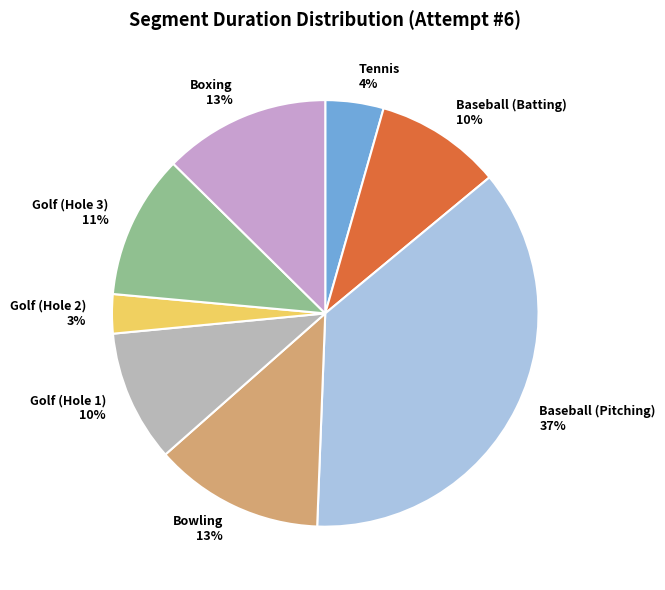

What percentage is the Bowling slice, to the nearest percent?

13%